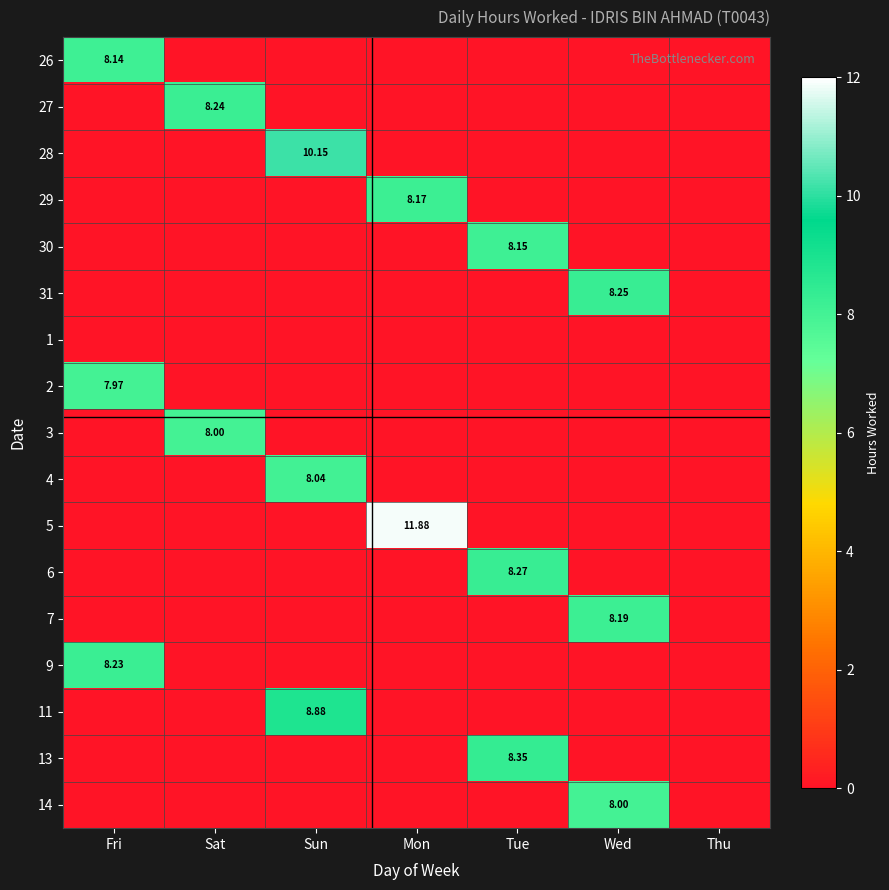

What is the difference between the highest and lowest values at Wed?

8.2